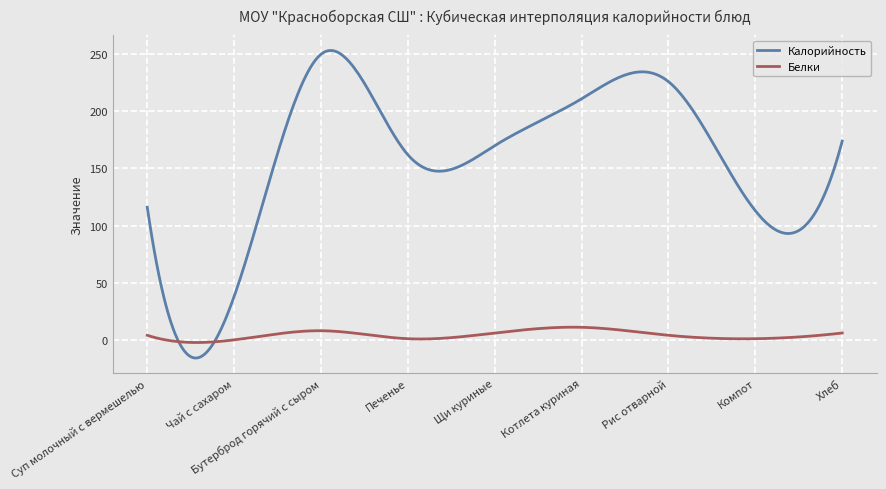

What is the smallest value displayed?

-15.9